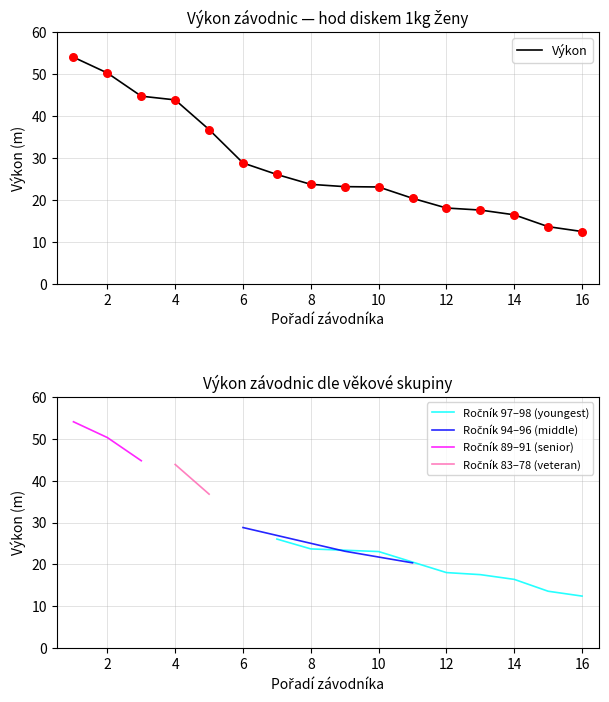

The value of Výkon at 2 is 50.3. True or false?

True